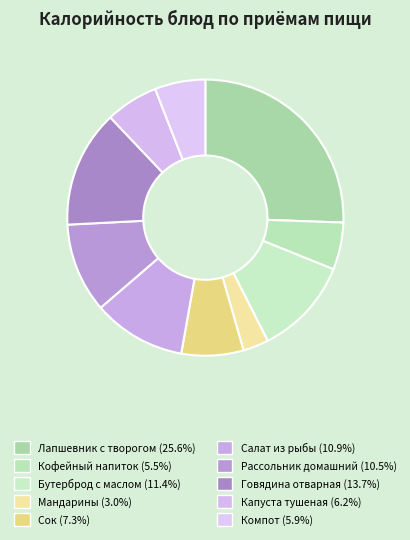

To the nearest percent, what is the difference between the largest and smallest slice percentages?

23%